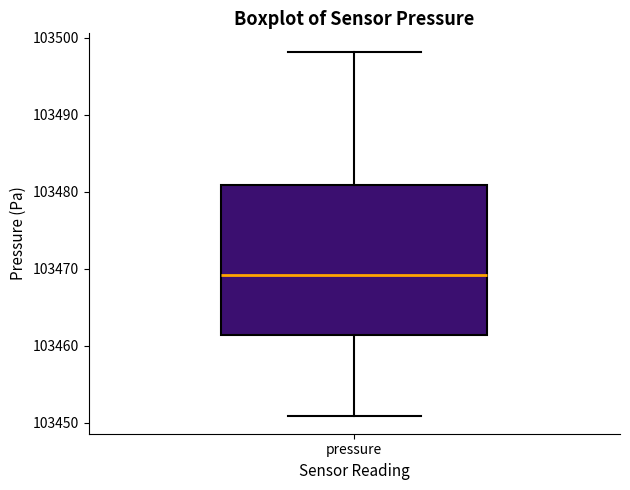

Transcribe this box plot: give where the median line is, the range the box spans, and where the two whiskers end, as read against the y-axis. The values are not printed on the chart, so give them approximately, as read against the axis.

median 103469, box 103461 to 103481, whiskers 103451 to 103498